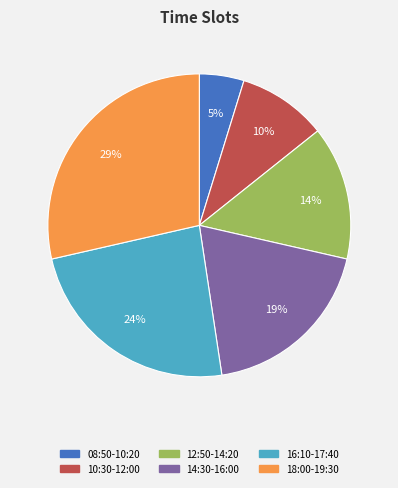

Which has a higher value, 10:30-12:00 or 16:10-17:40?

16:10-17:40